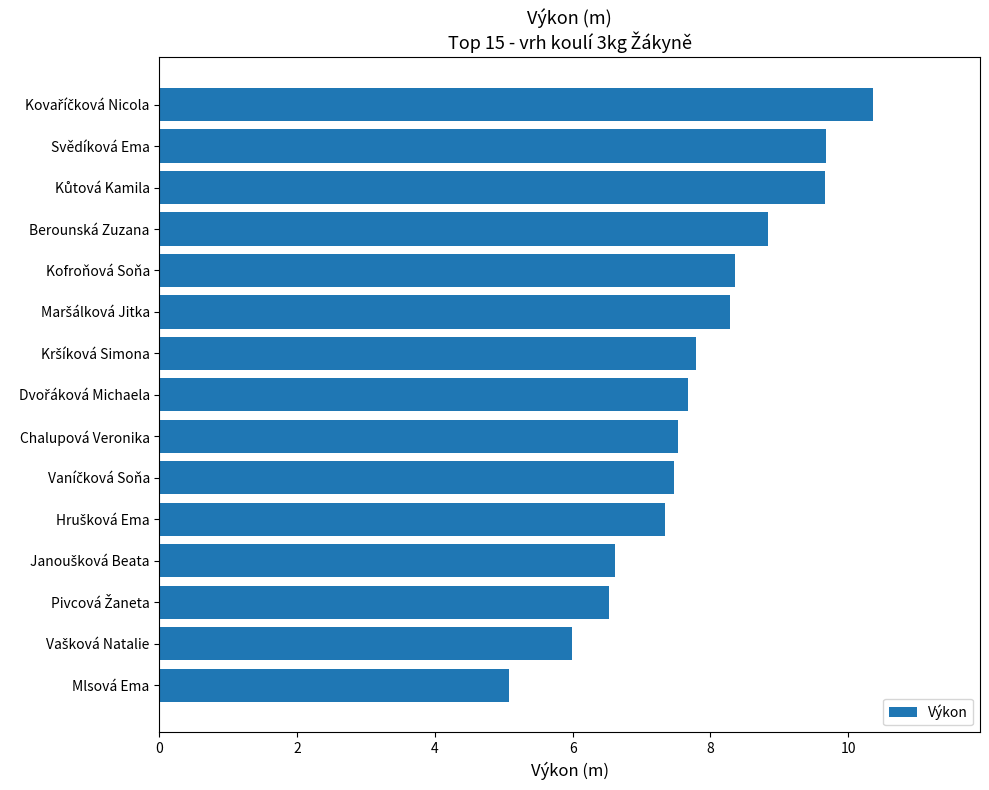

What is the value of the 15th bar from the top?

5.1